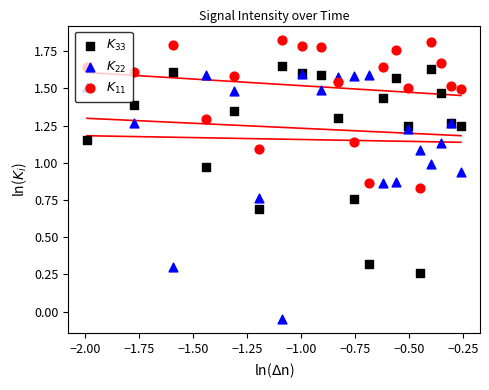

Which series has the widest spread of Y values?

$K_{22}$